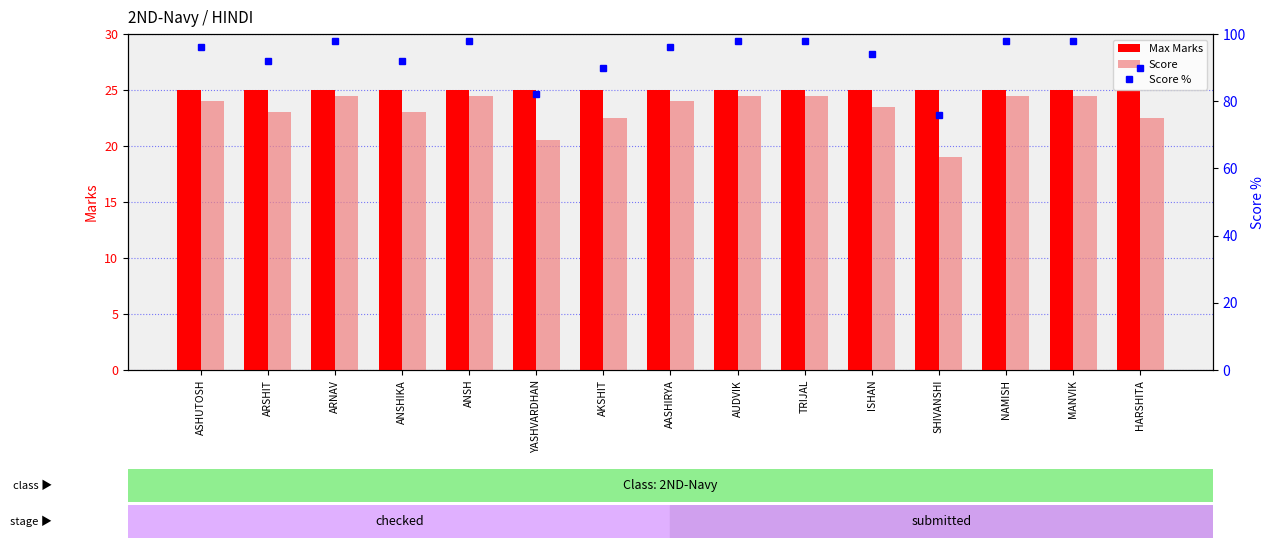

What position from the right is AASHIRYA?

8